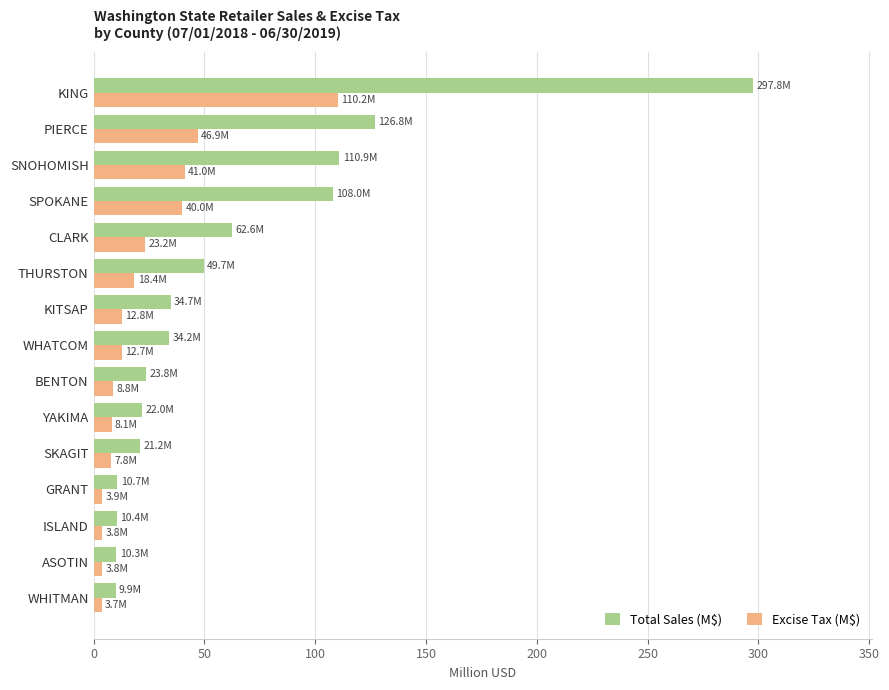

Which series has the largest total across all categories?

Total Sales (M$)